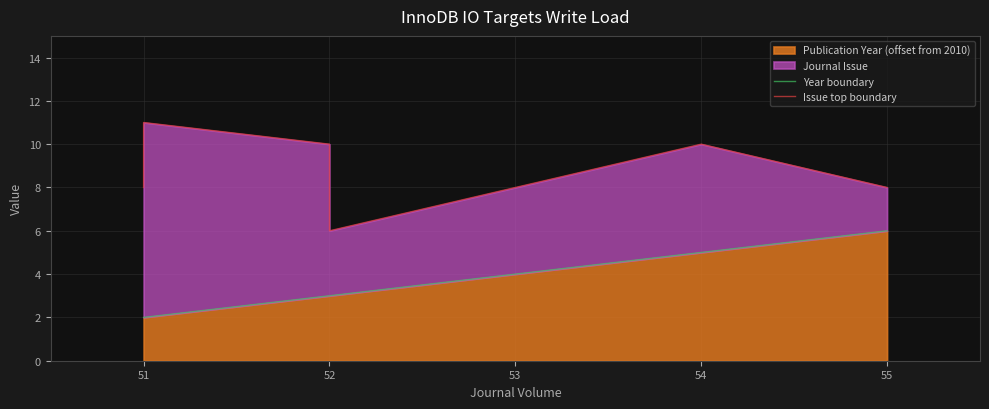

How many series are shown in this chart?

2